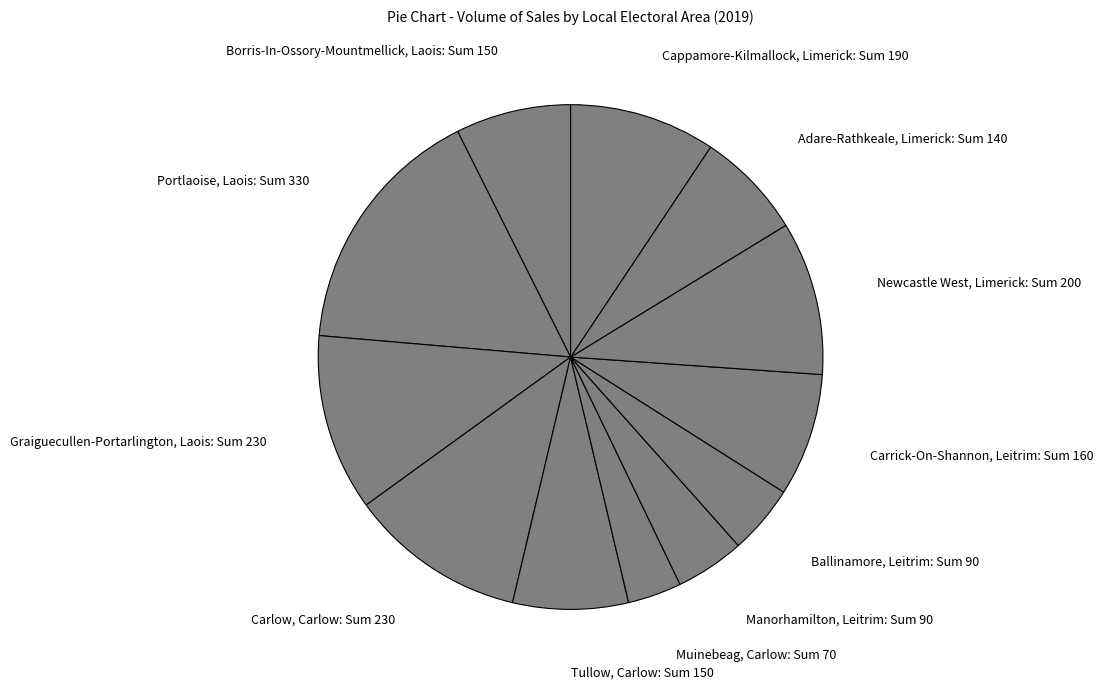

Does Newcastle West, Limerick account for over 50% of the chart?

No